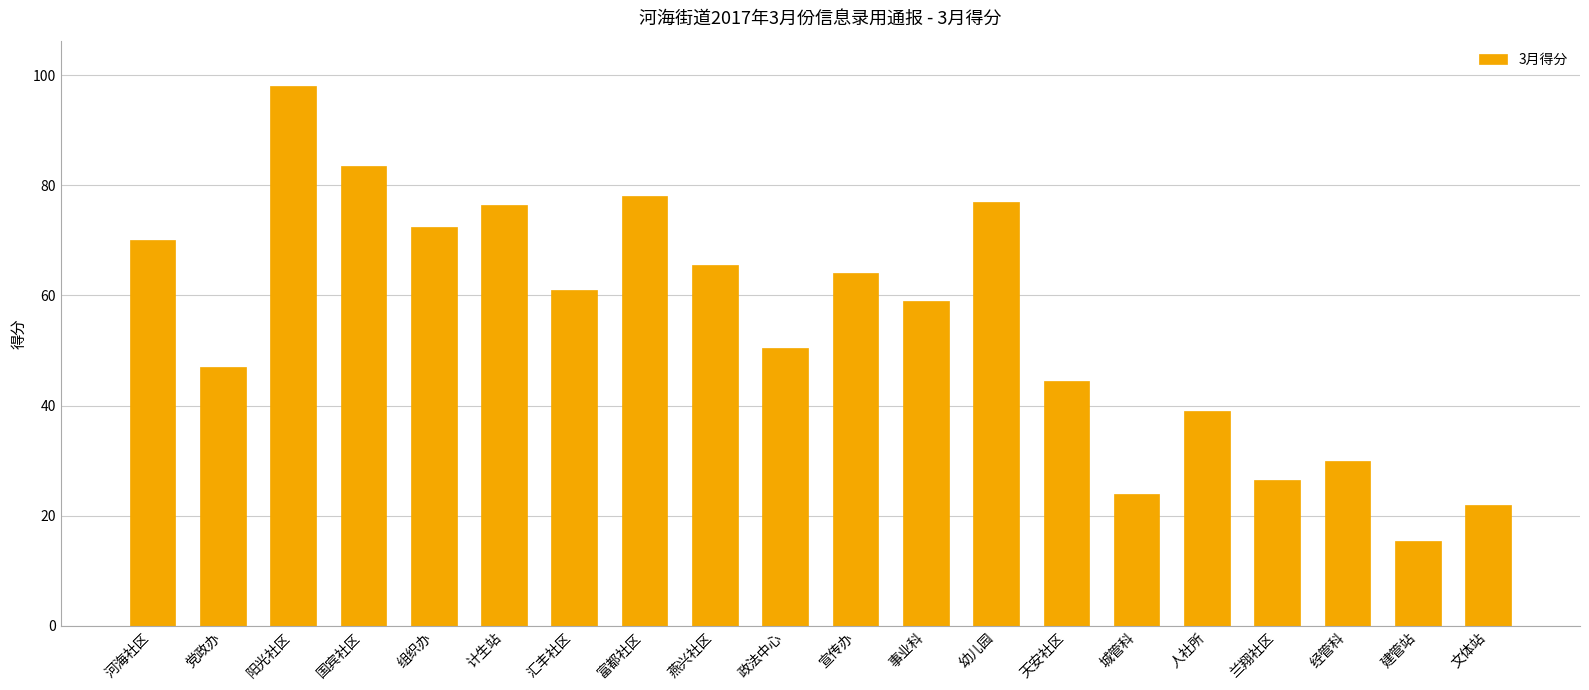

The value at 经管科 is 45.1. True or false?

False